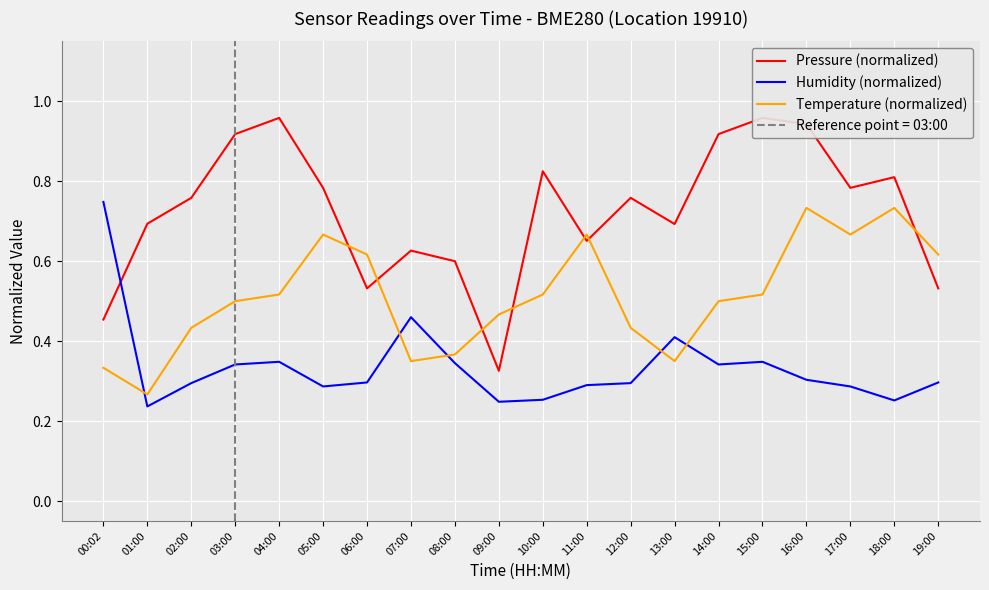

List the series in order of their peak value, lowest first.

Temperature (normalized), Humidity (normalized), Pressure (normalized)